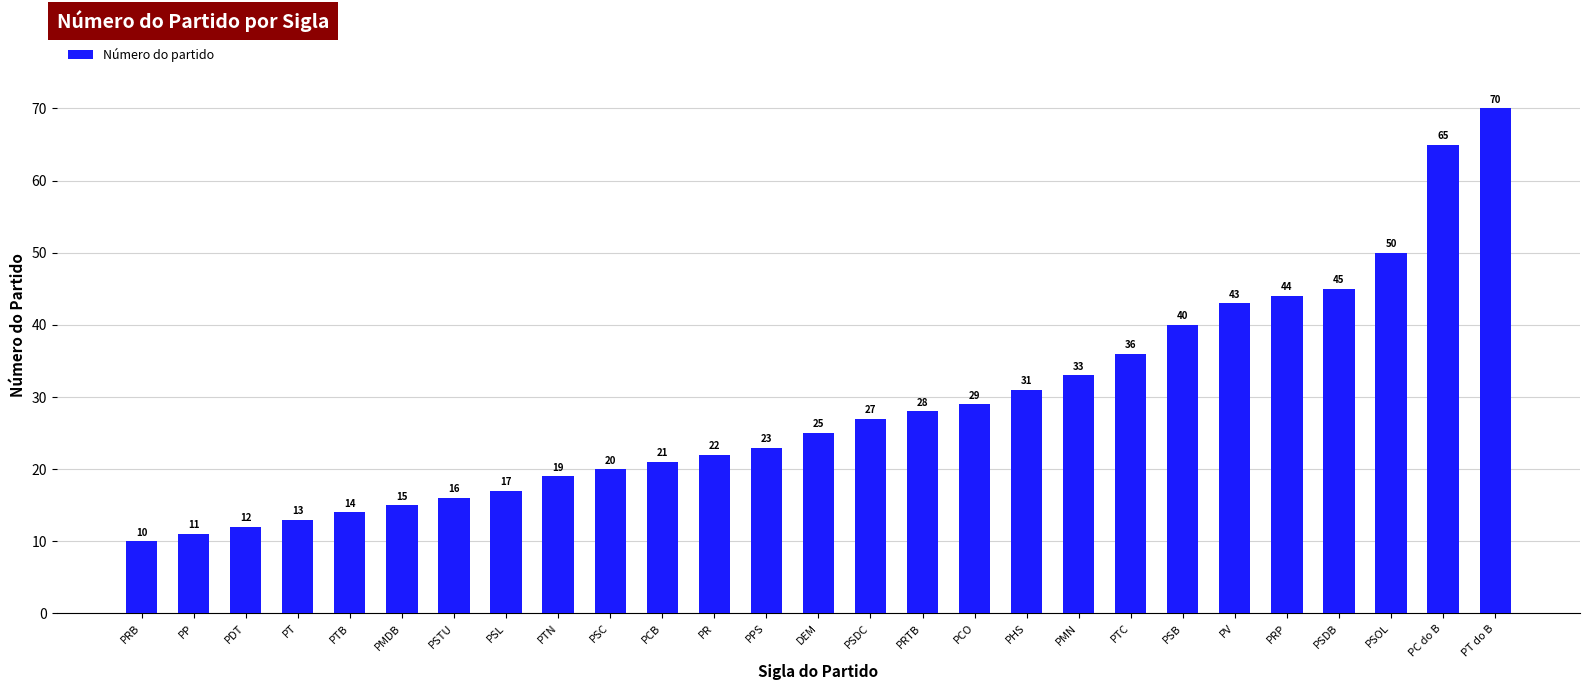

Reading left to right, transcribe all the data shown in this chart.

PRB=10	PP=11	PDT=12	PT=13	PTB=14	PMDB=15	PSTU=16	PSL=17	PTN=19	PSC=20	PCB=21	PR=22	PPS=23	DEM=25	PSDC=27	PRTB=28	PCO=29	PHS=31	PMN=33	PTC=36	PSB=40	PV=43	PRP=44	PSDB=45	PSOL=50	PC do B=65	PT do B=70